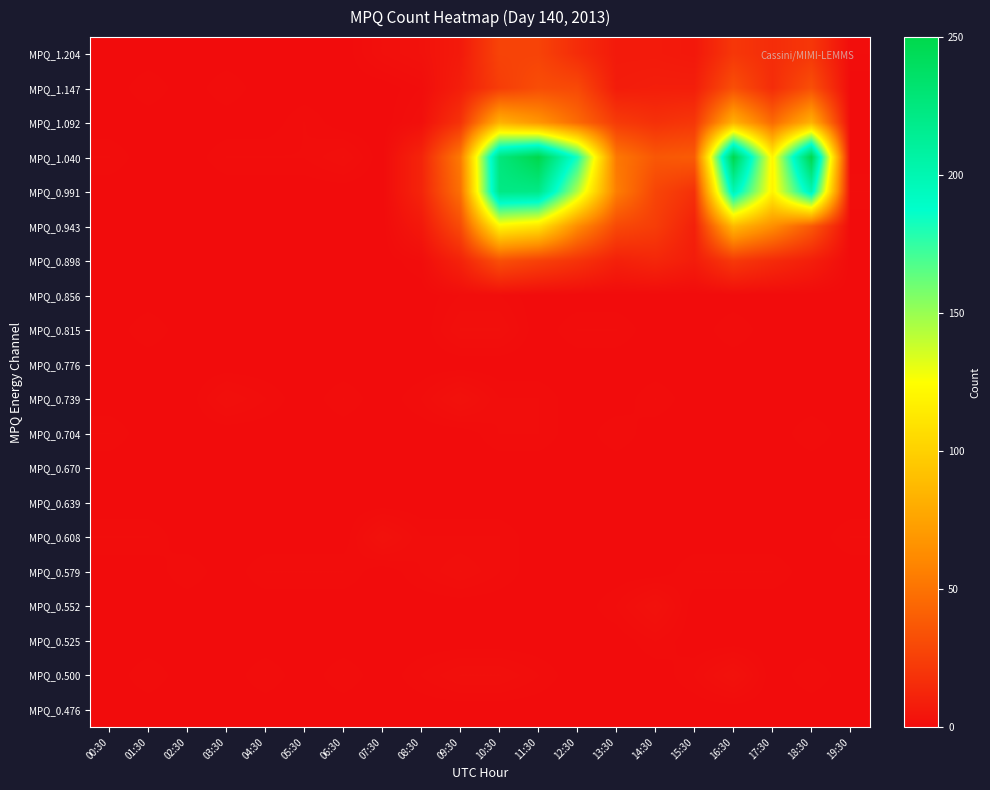

Count the number of data series in this chart.

20